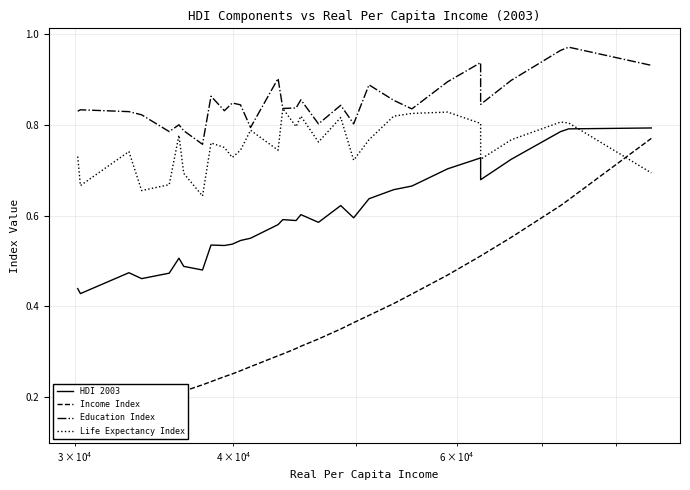

True or false: Income Index and HDI 2003 intersect in this chart.

False